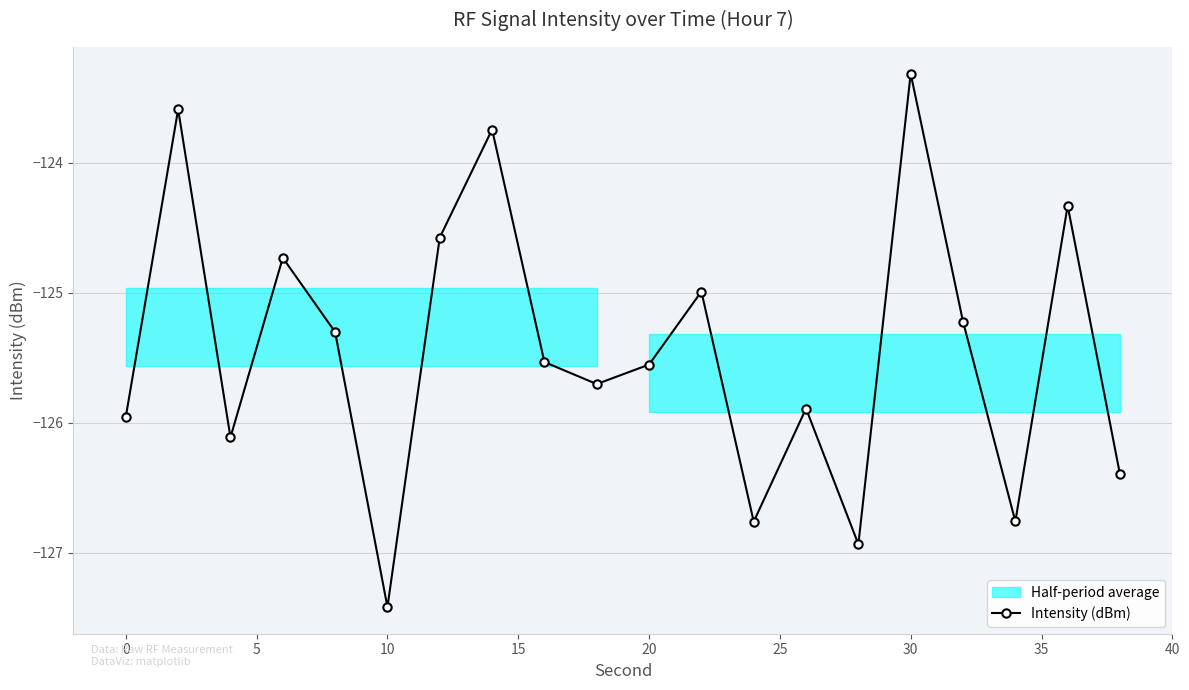

What is the smallest value displayed?

-127.4